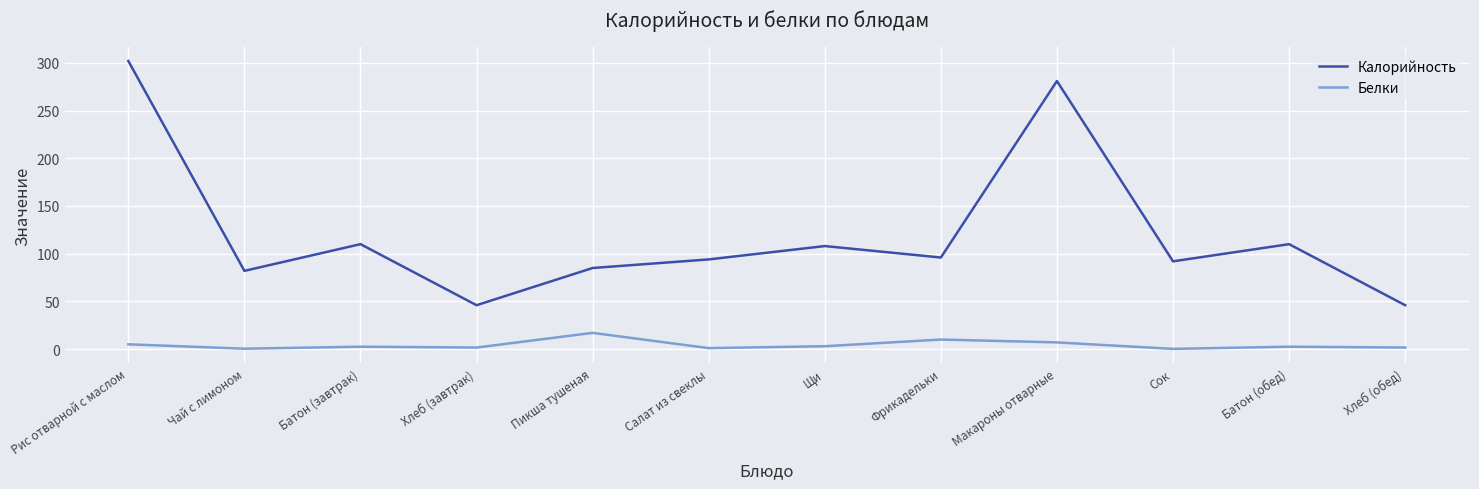

The Калорийность series shows 281.0 at Макароны отварные. True or false?

True